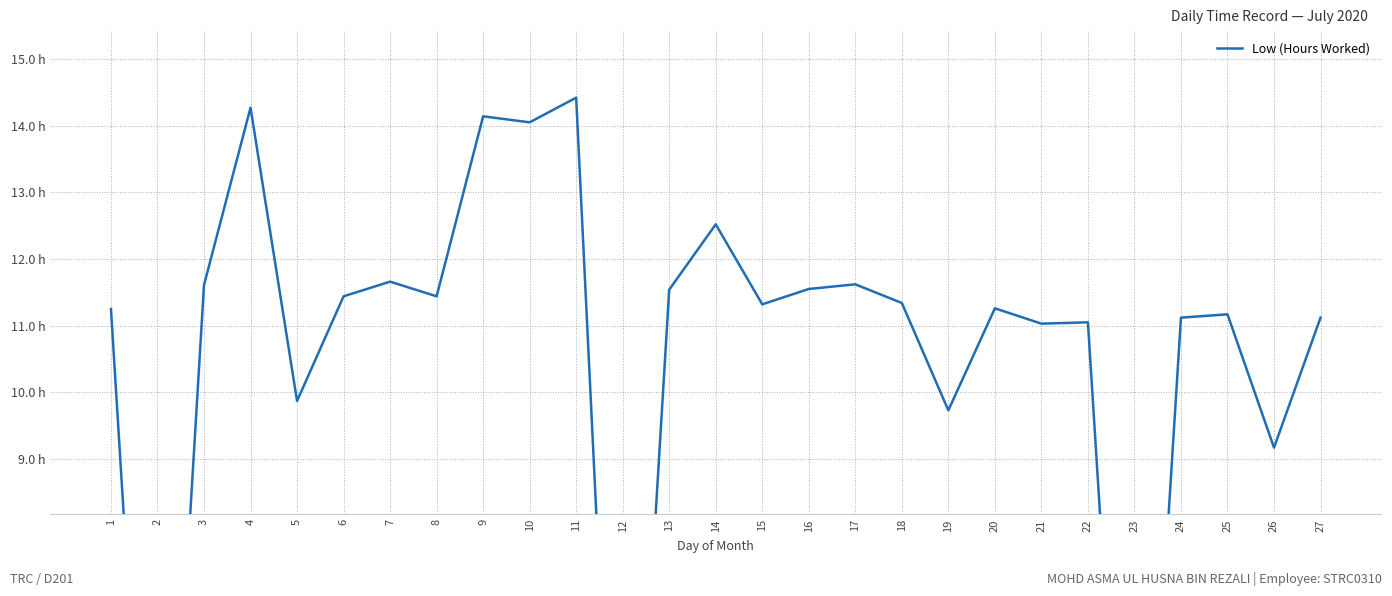

Which category has the lowest value across all series?

2